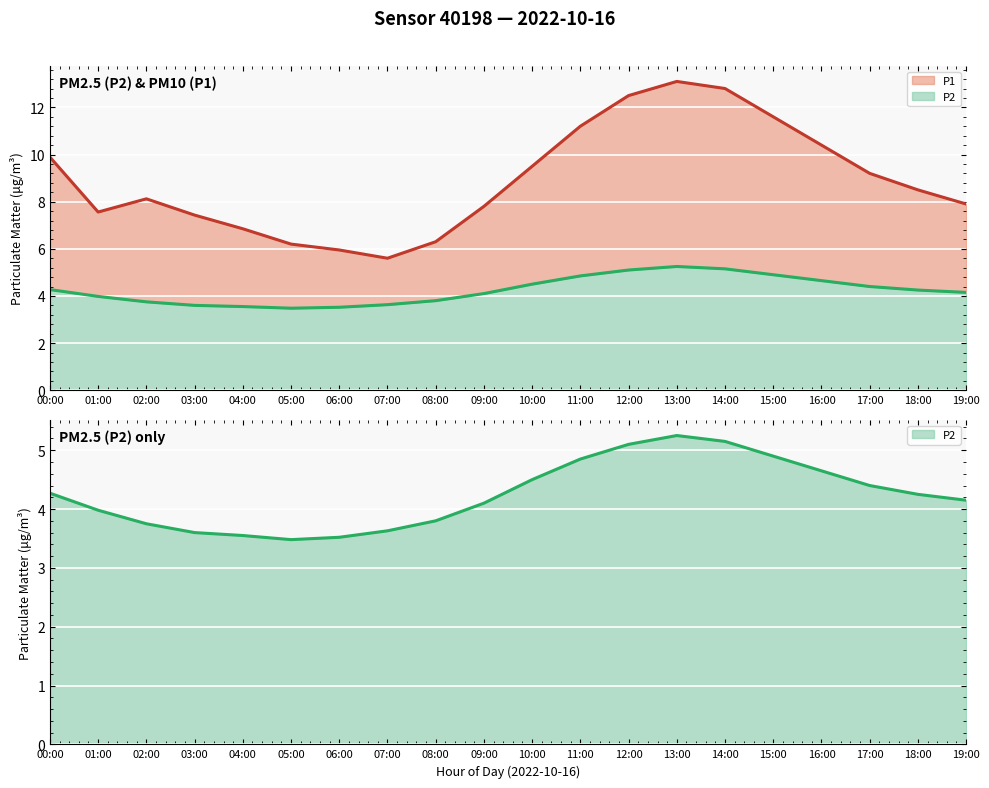

Count the number of data series in this chart.

2